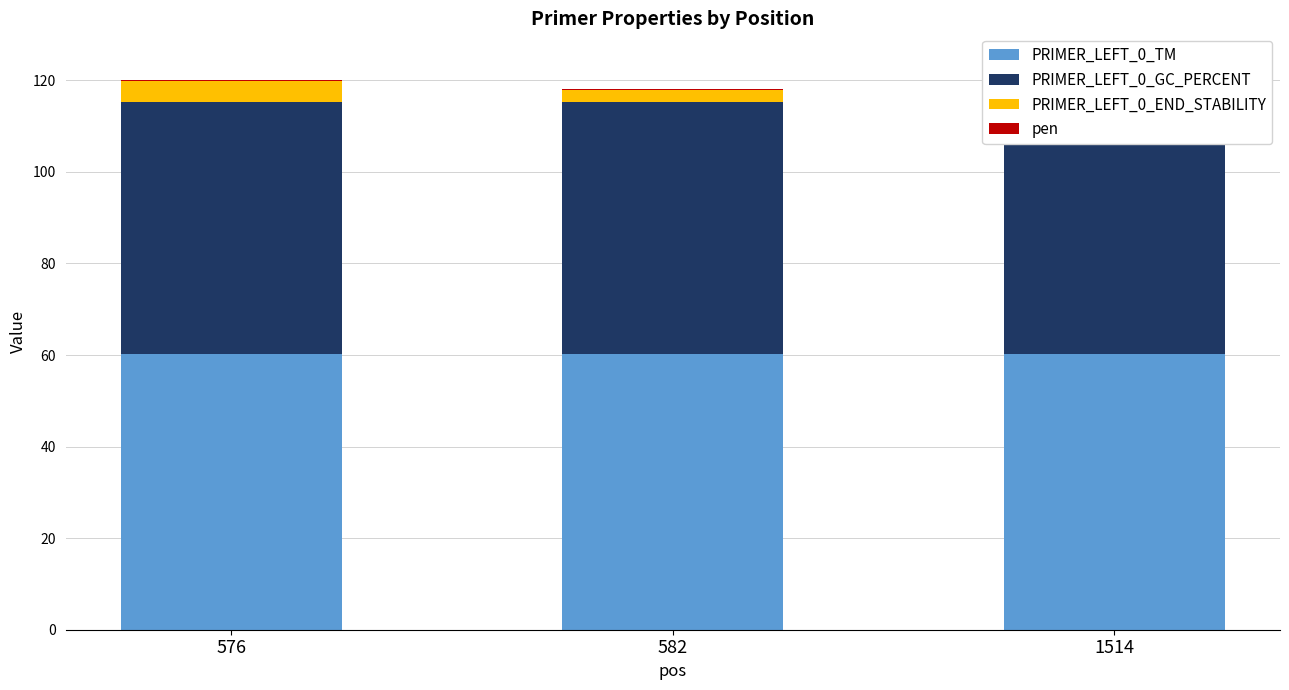

What is the total value across all series at 576?

120.0